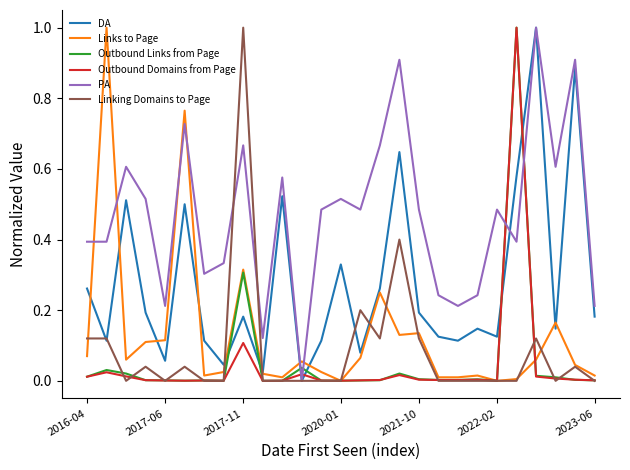

What is the highest value of the DA series?

1.0